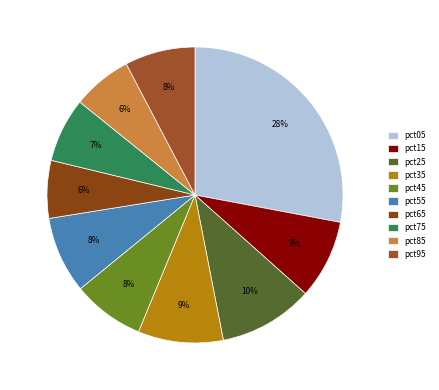

The pct35 slice represents 9% of the pie. True or false?

True